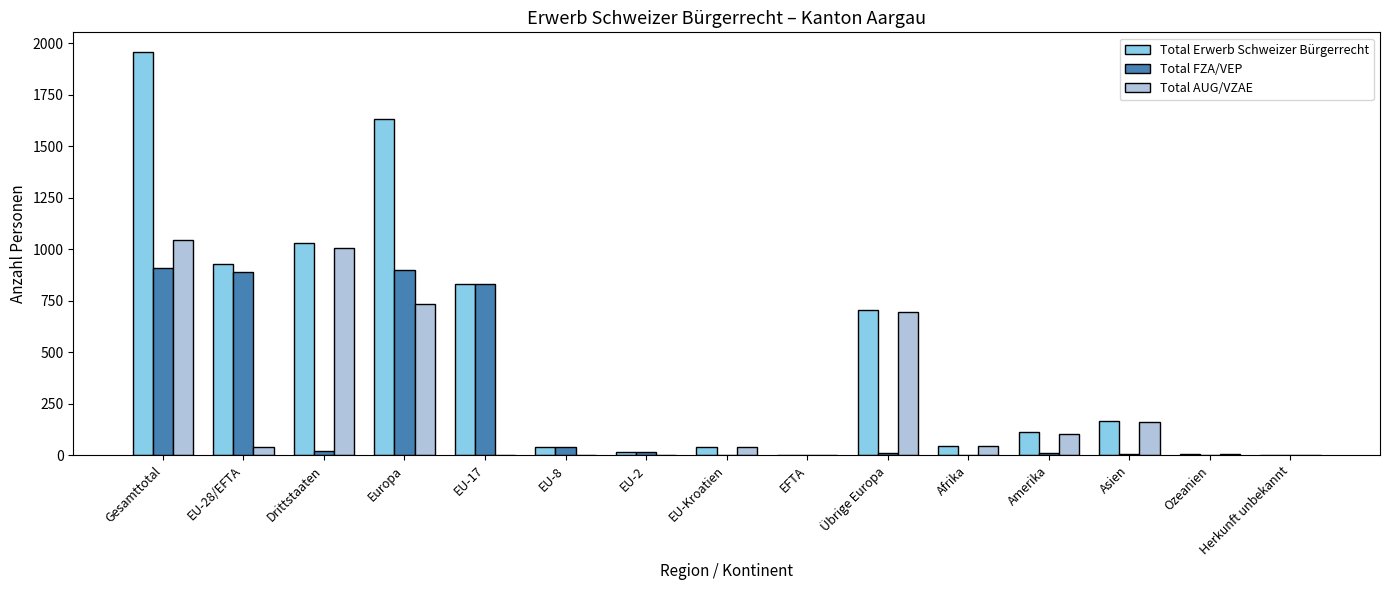

What is the spread (max minus min) of values at EU-Kroatien?

39